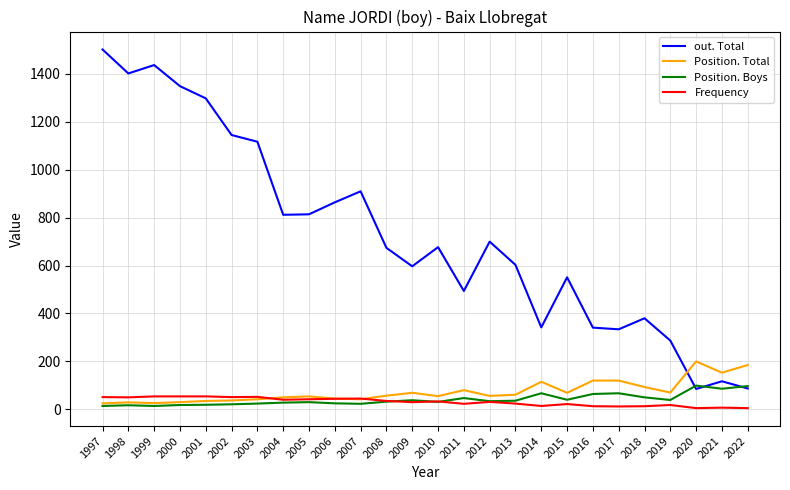

What is the lowest value of the Position. Total series?

25